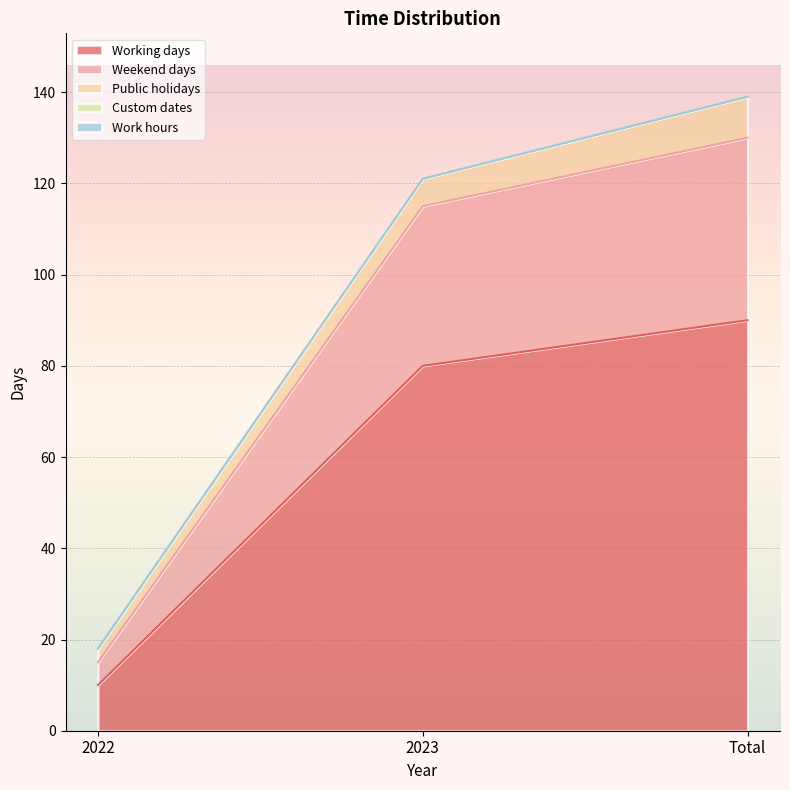

Reading left to right, extract all data points from this chart.

Working days: 2022=10	2023=80	Total=90
Weekend days: 2022=5	2023=35	Total=40
Public holidays: 2022=3	2023=6	Total=9
Custom dates: 2022=0	2023=0	Total=0
Work hours: 2022=0	2023=0	Total=0